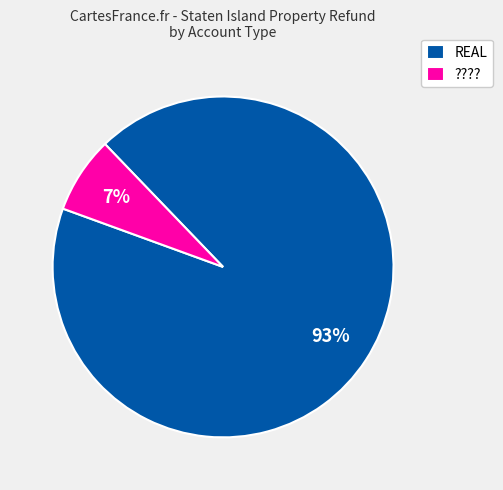

Is there any slice that represents more than half of the pie?

Yes